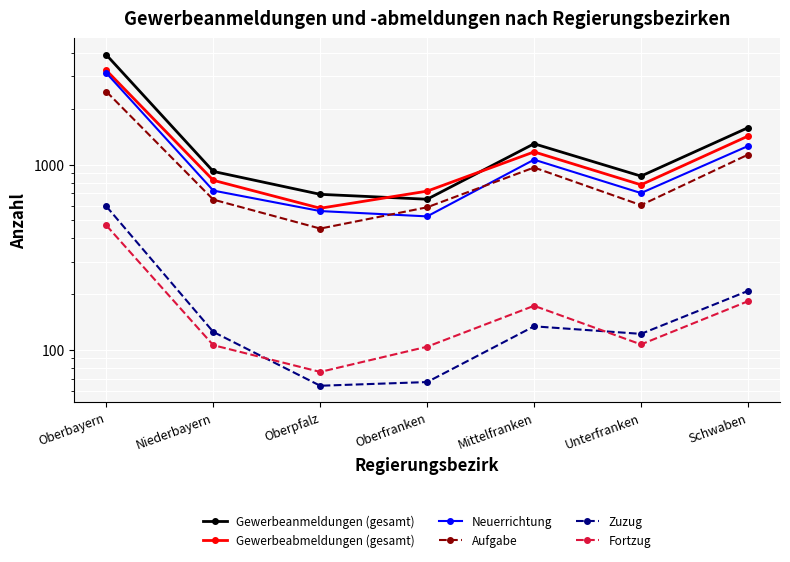

At how many categories does at least one series exceed 1660?

1